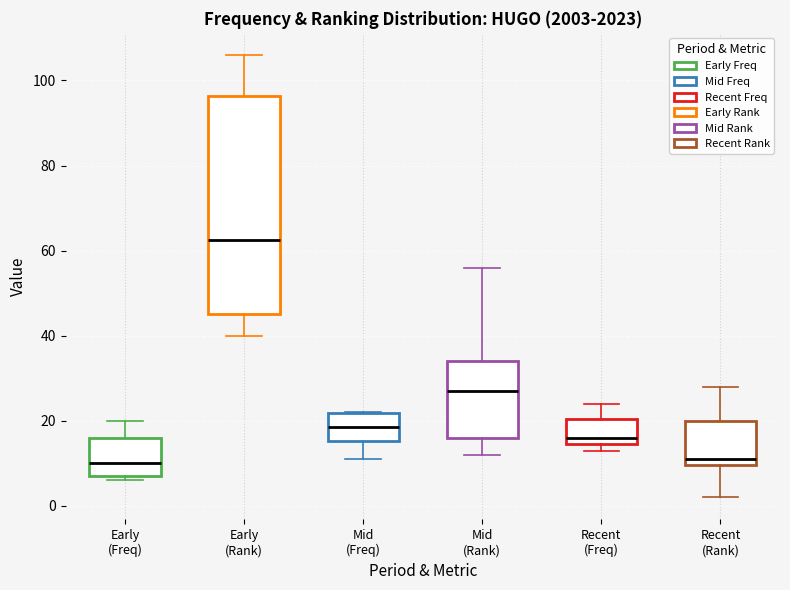

Where does the median line of the box for Mid (Freq) sit on the y-axis? The values are not printed on the chart, so give them approximately, as read against the axis.

18